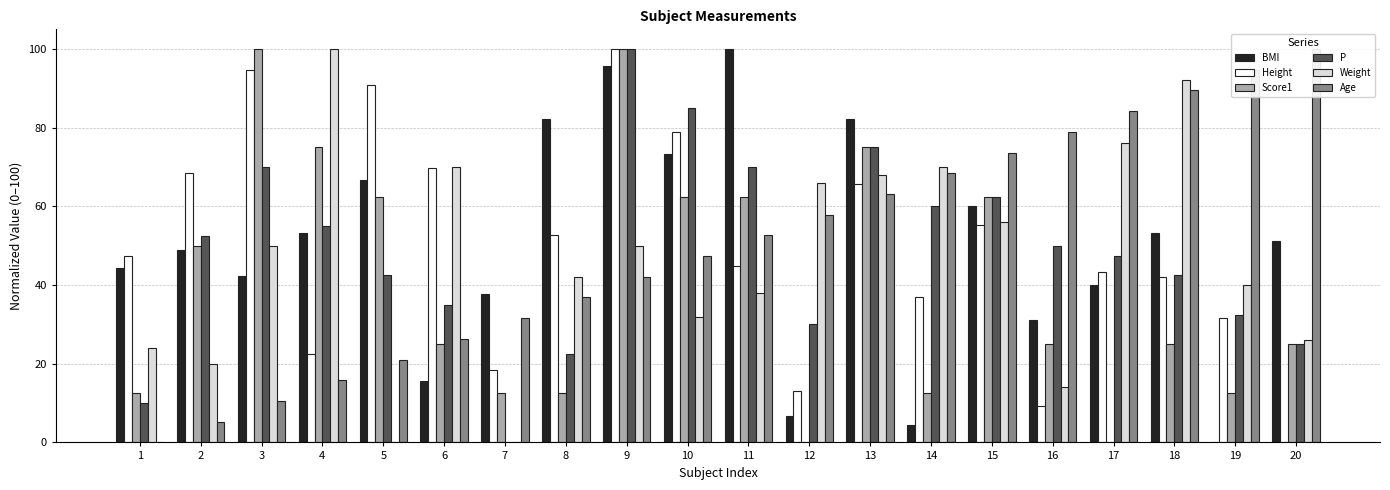

What is the value of the Height bar at the 10th from the left?

78.9